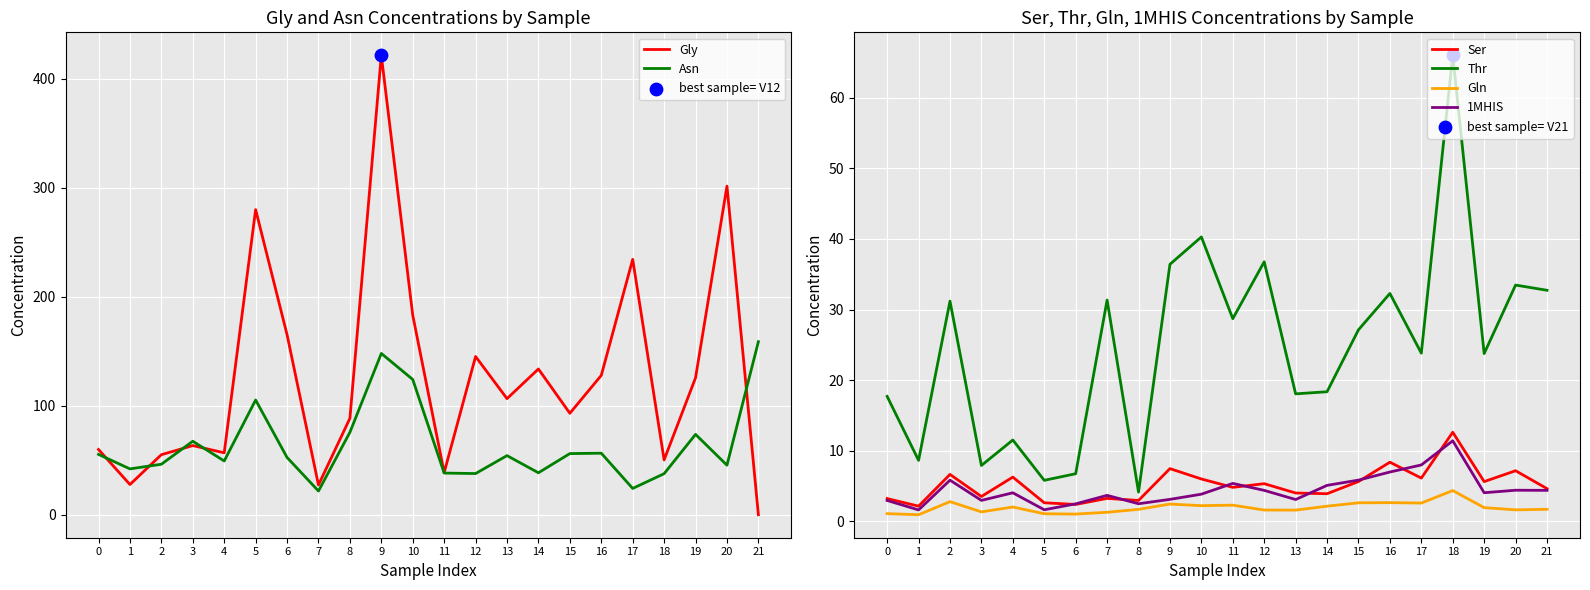

Which series has the largest total across all categories?

Gly